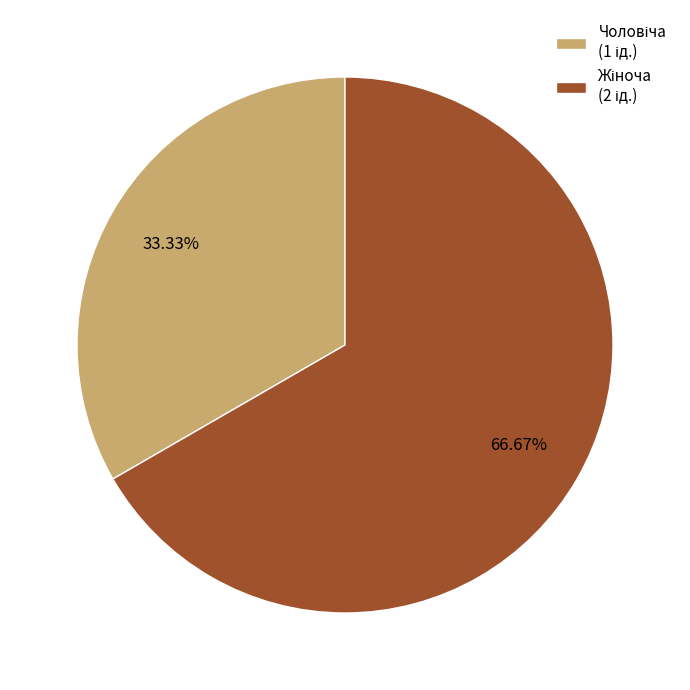

Is there any slice that represents more than half of the pie?

Yes